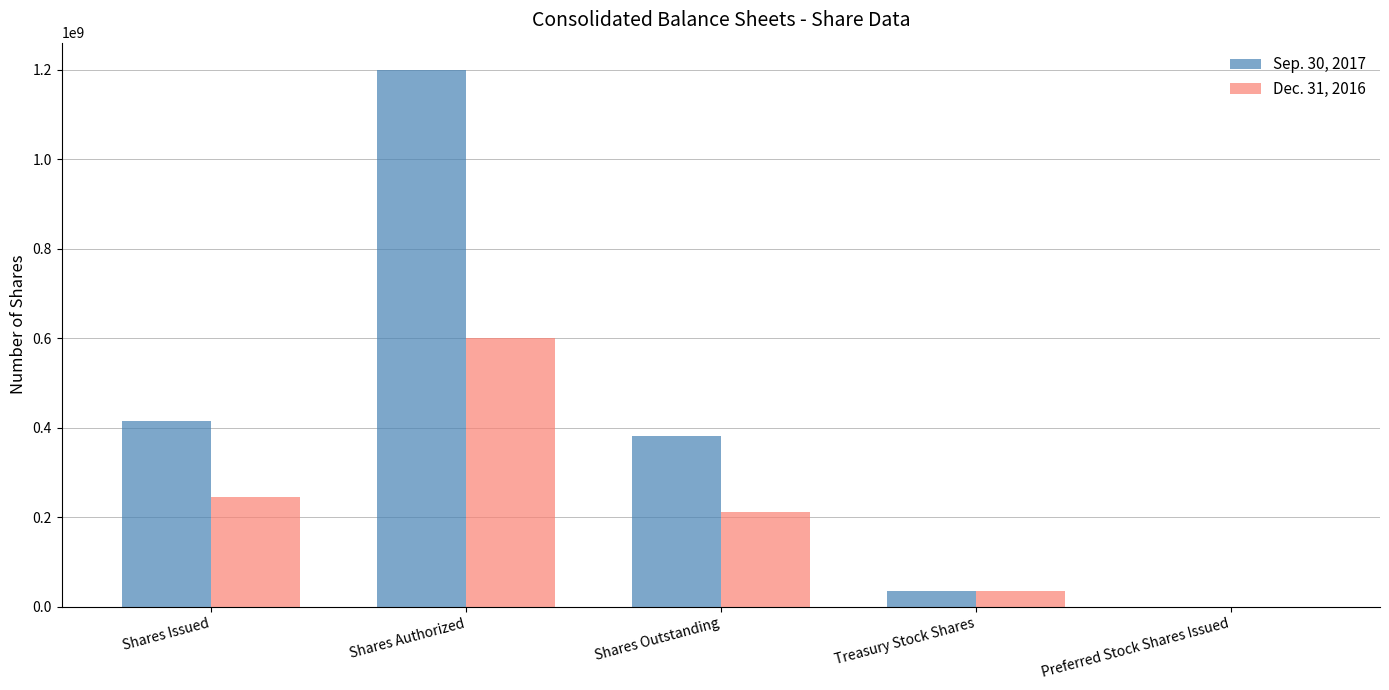

What is the sum of all Dec. 31, 2016 values?

1091622360